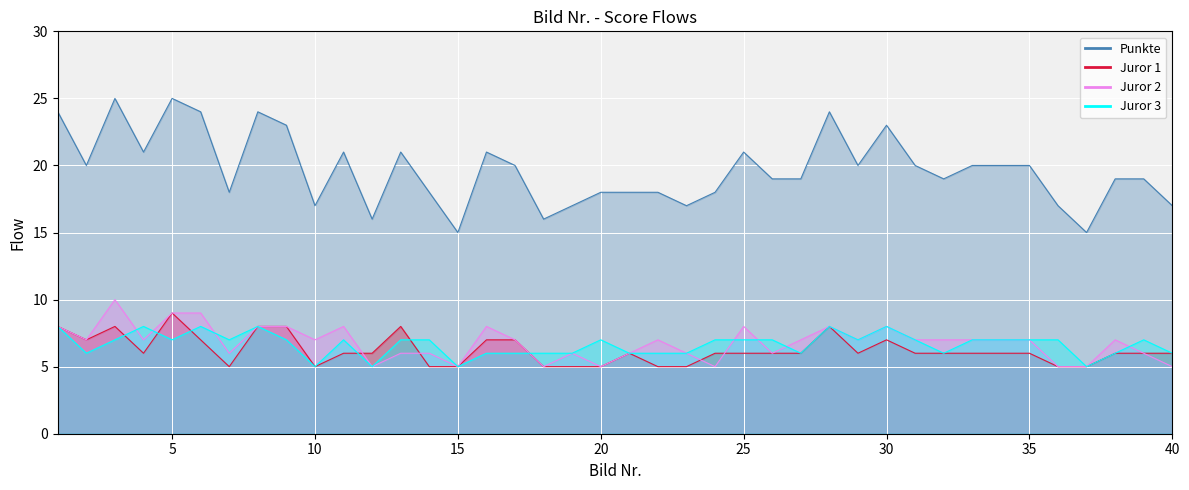

Reading right to left, what are all the values shown in this chart?

Punkte: 40=17	39=19	38=19	37=15	36=17	35=20	34=20	33=20	32=19	31=20	30=23	29=20	28=24	27=19	26=19	25=21	24=18	23=17	22=18	21=18	20=18	19=17	18=16	17=20	16=21	15=15	14=18	13=21	12=16	11=21	10=17	9=23	8=24	7=18	6=24	5=25	4=21	3=25	2=20	1=24
Juror 1: 40=6	39=6	38=6	37=5	36=5	35=6	34=6	33=6	32=6	31=6	30=7	29=6	28=8	27=6	26=6	25=6	24=6	23=5	22=5	21=6	20=5	19=5	18=5	17=7	16=7	15=5	14=5	13=8	12=6	11=6	10=5	9=8	8=8	7=5	6=7	5=9	4=6	3=8	2=7	1=8
Juror 2: 40=5	39=6	38=7	37=5	36=5	35=7	34=7	33=7	32=7	31=7	30=8	29=7	28=8	27=7	26=6	25=8	24=5	23=6	22=7	21=6	20=5	19=6	18=5	17=7	16=8	15=5	14=6	13=6	12=5	11=8	10=7	9=8	8=8	7=6	6=9	5=9	4=7	3=10	2=7	1=8
Juror 3: 40=6	39=7	38=6	37=5	36=7	35=7	34=7	33=7	32=6	31=7	30=8	29=7	28=8	27=6	26=7	25=7	24=7	23=6	22=6	21=6	20=7	19=6	18=6	17=6	16=6	15=5	14=7	13=7	12=5	11=7	10=5	9=7	8=8	7=7	6=8	5=7	4=8	3=7	2=6	1=8